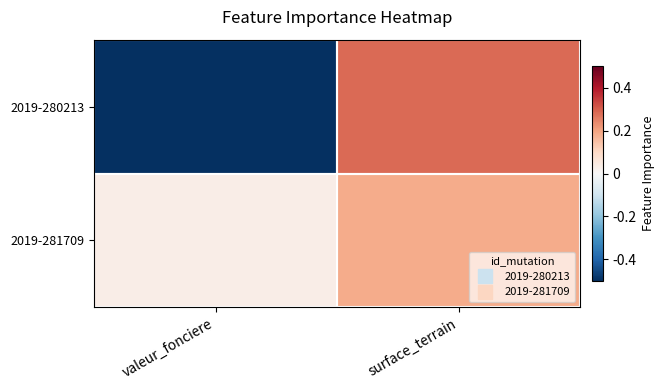

Which category has the lowest value across all series?

valeur_fonciere